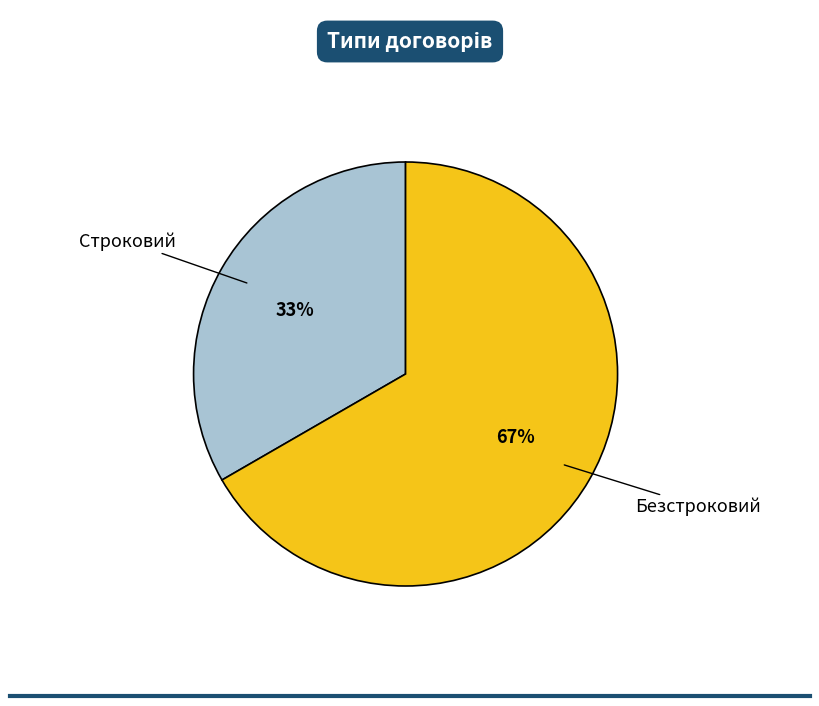

Which slice is the smallest?

Строковий